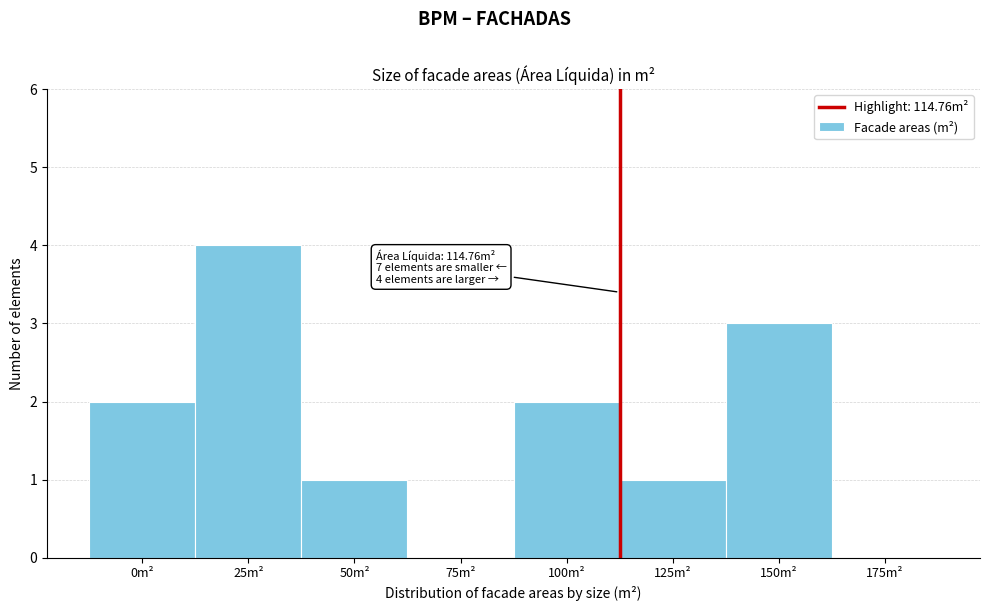

Reading left to right, transcribe all the data shown in this chart.

0m²=2	25m²=4	50m²=1	75m²=0	100m²=2	125m²=1	150m²=3	175m²=0